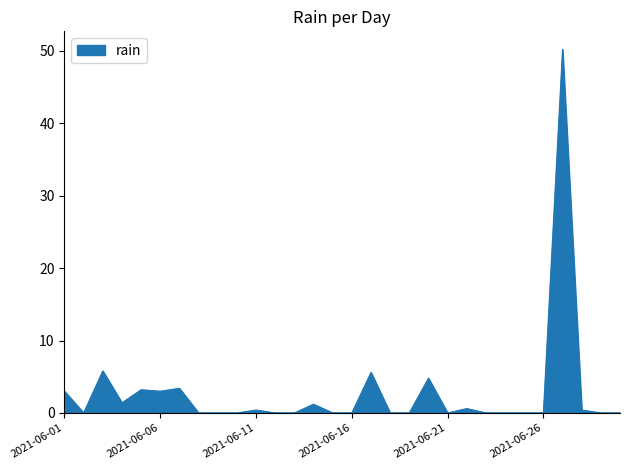

What is the difference between the maximum and minimum values?

50.2